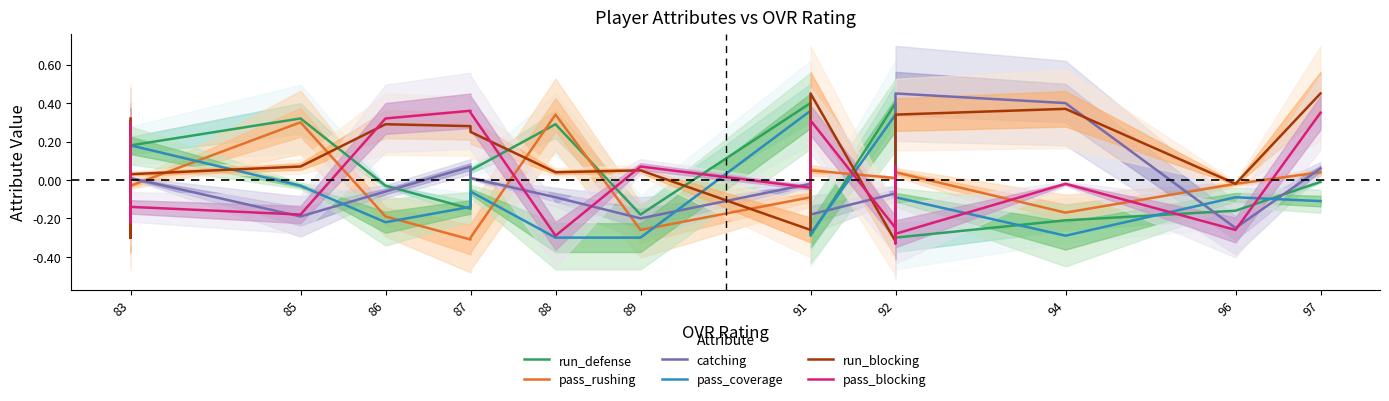

True or false: run_defense and pass_blocking intersect in this chart.

True